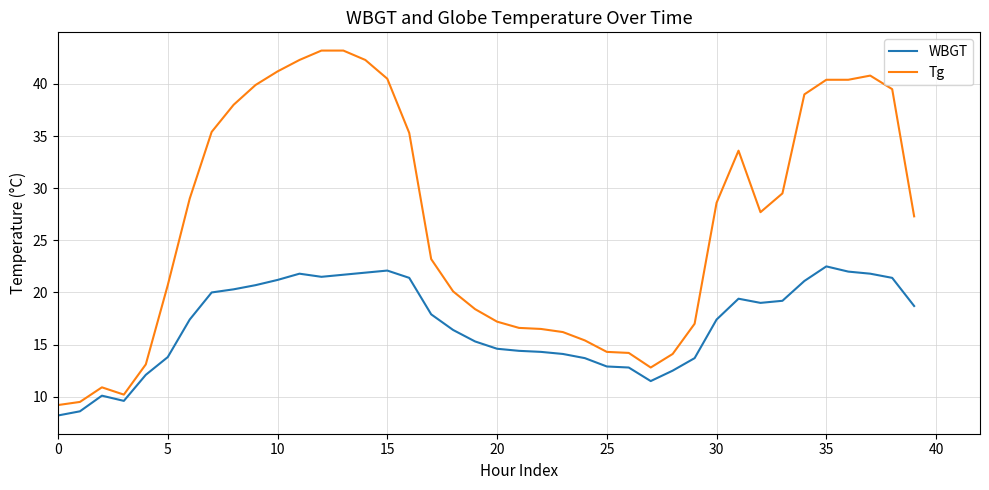

Which series has the largest range (max minus min)?

Tg